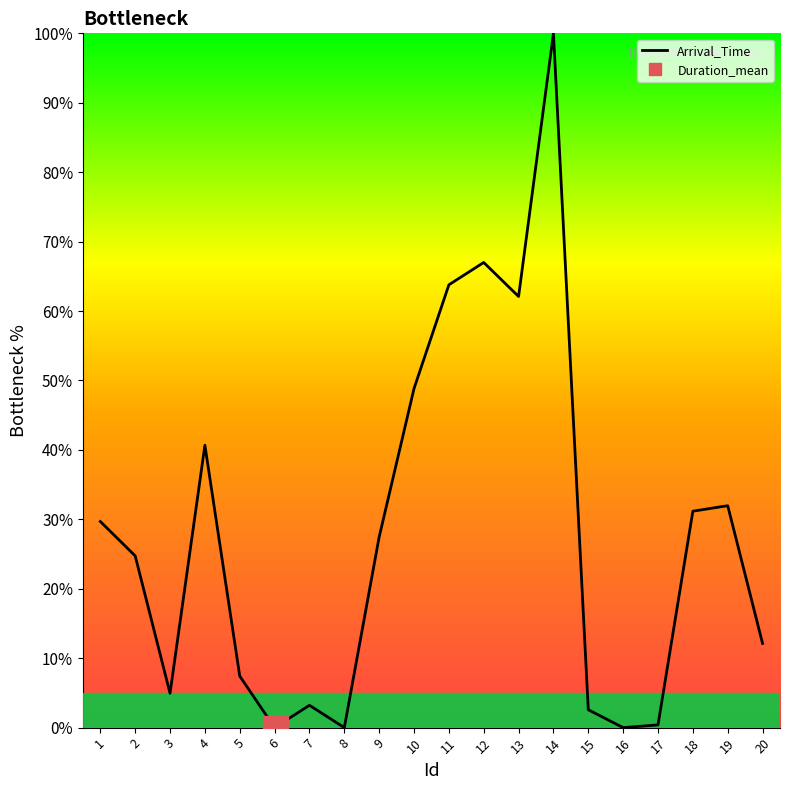

Reading left to right, what are all the values shown in this chart?

29.7	24.7	4.9	40.7	7.4	0.0	3.2	0.0	27.5	48.8	63.8	67.0	62.1	100.0	2.6	0.0	0.4	31.2	32.0	12.1